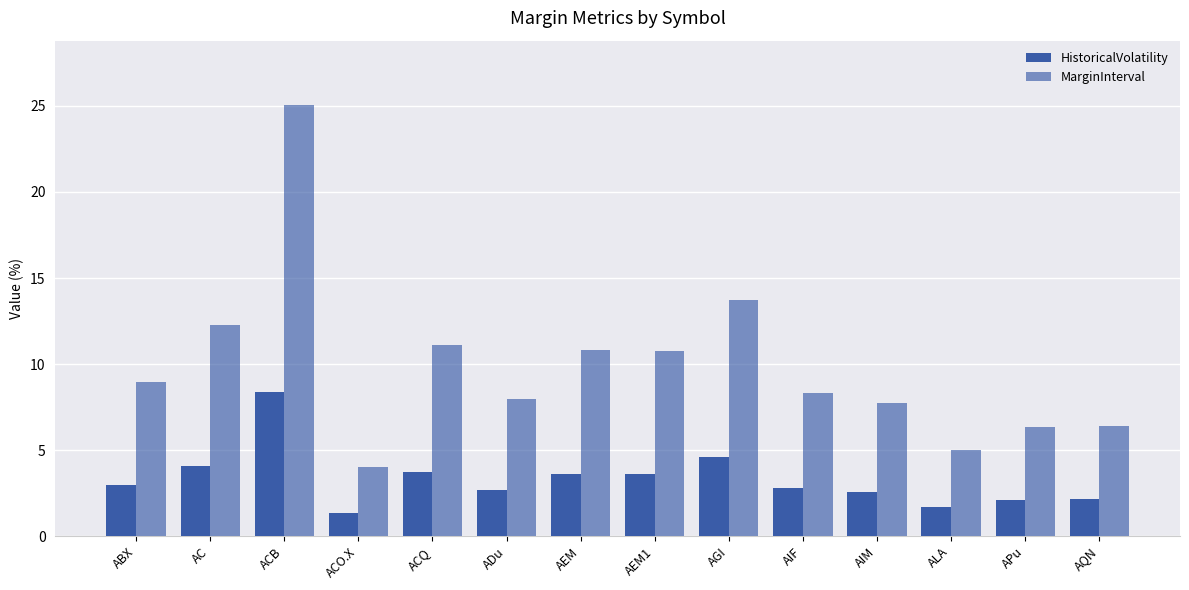

How many groups of bars are there?

14